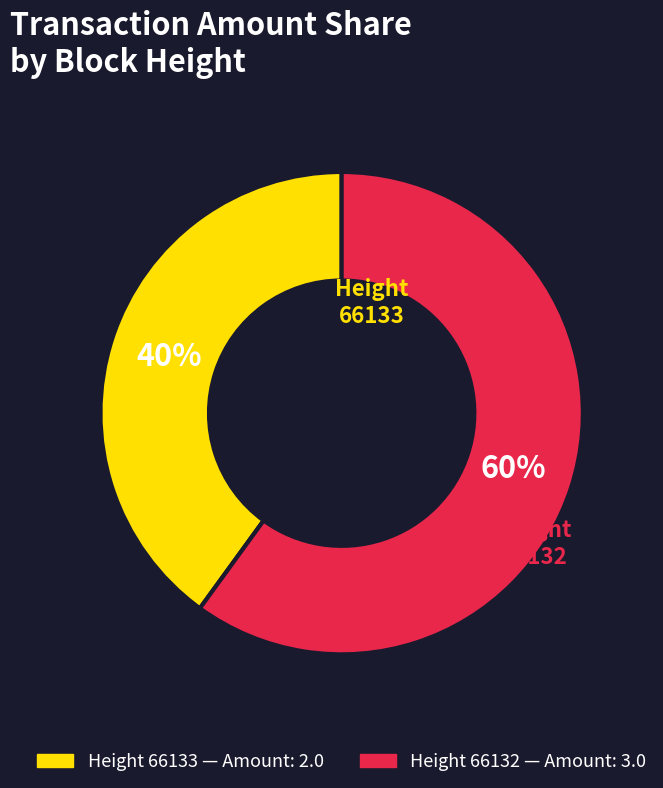

To the nearest percent, what is the average slice percentage?

50%